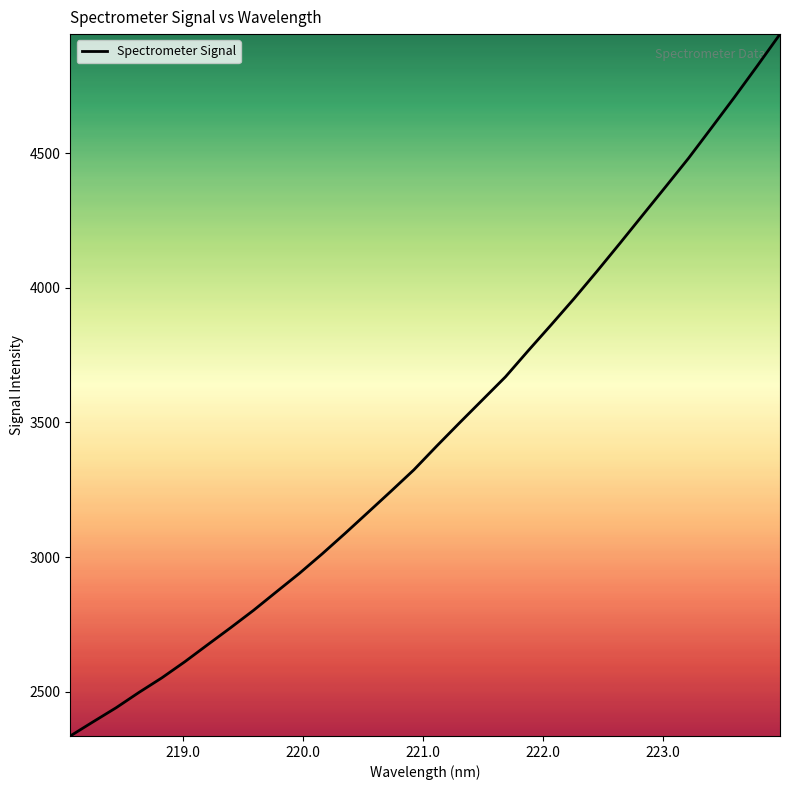

What is the difference between the maximum and minimum values?

2606.7